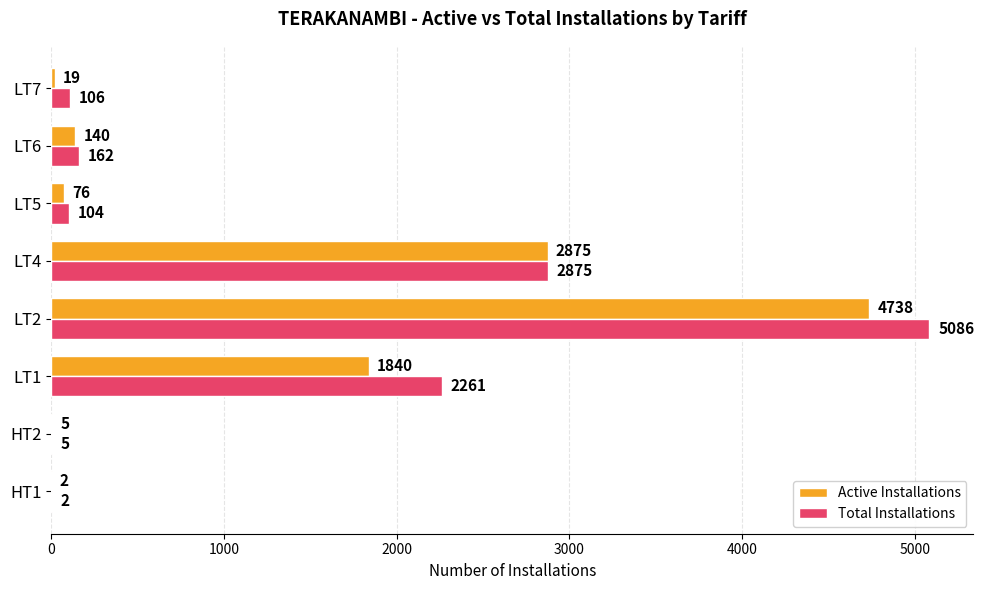

Is it true that Total Installations equals 2261 at LT1?

True